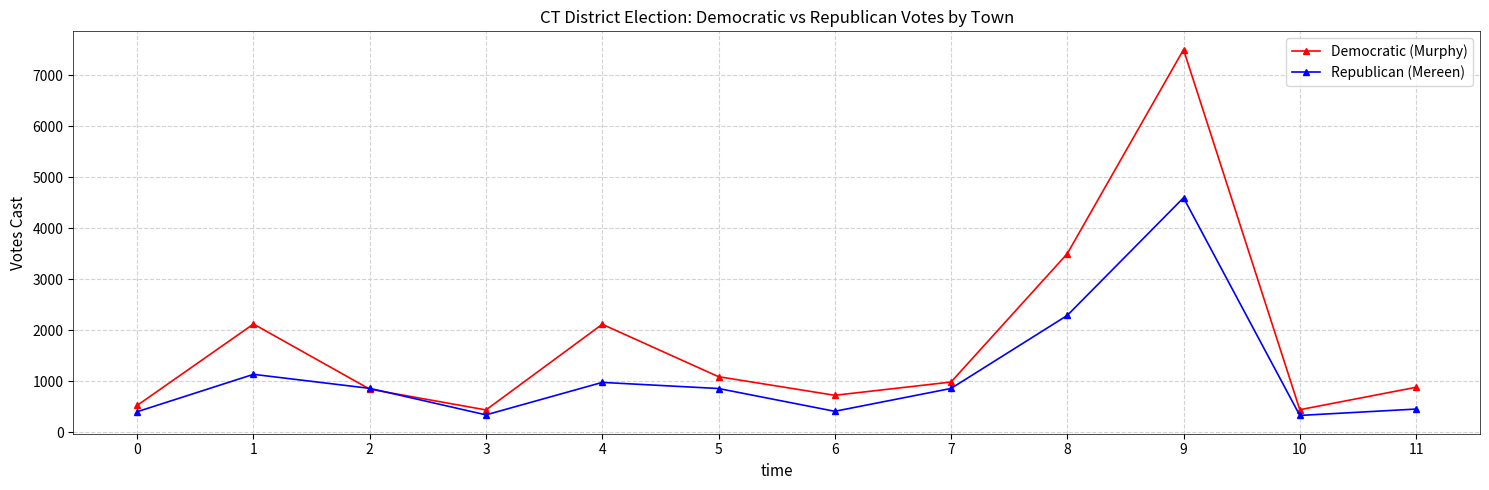

What are all the series names shown in the legend?

Democratic (Murphy), Republican (Mereen)